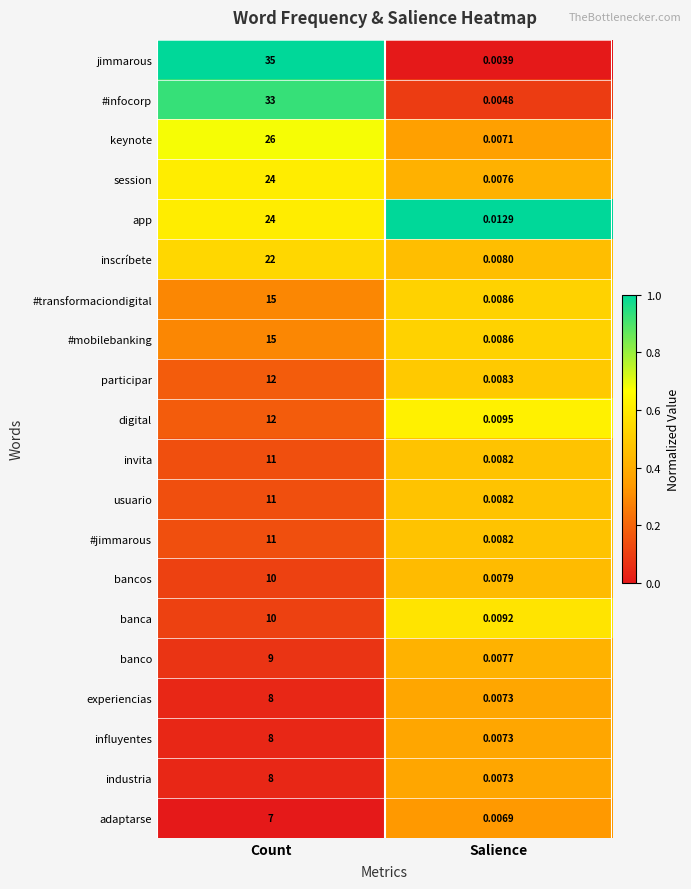

At which category is the sum across all series the highest?

Count